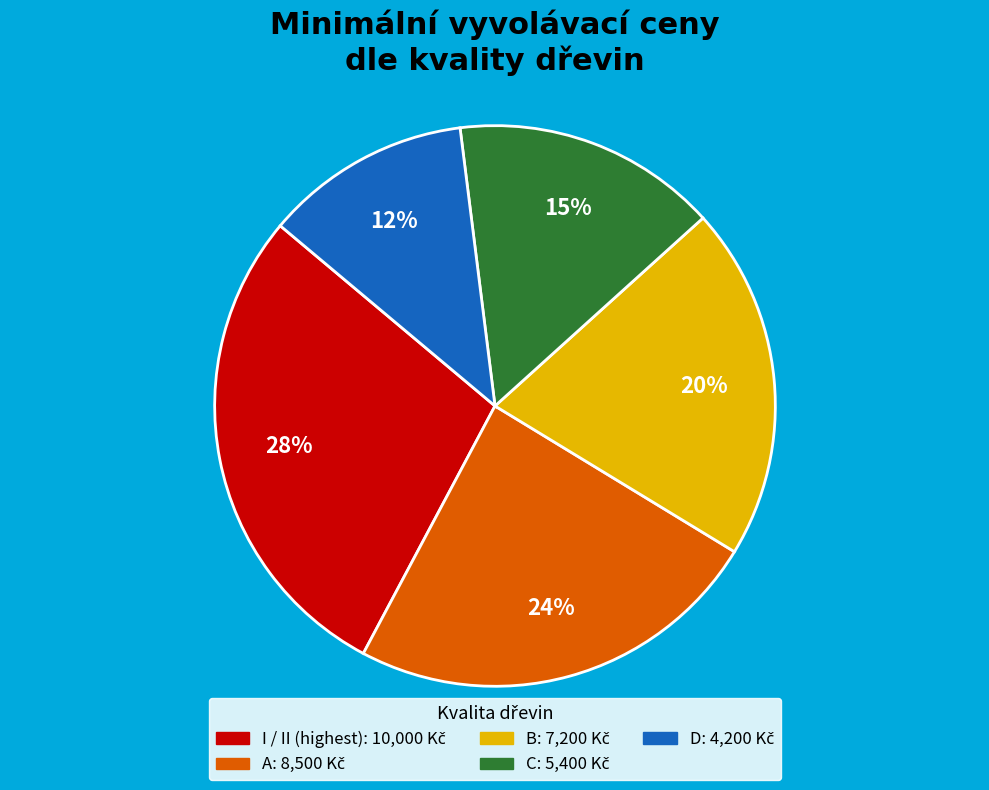

Does any single category account for the majority?

No